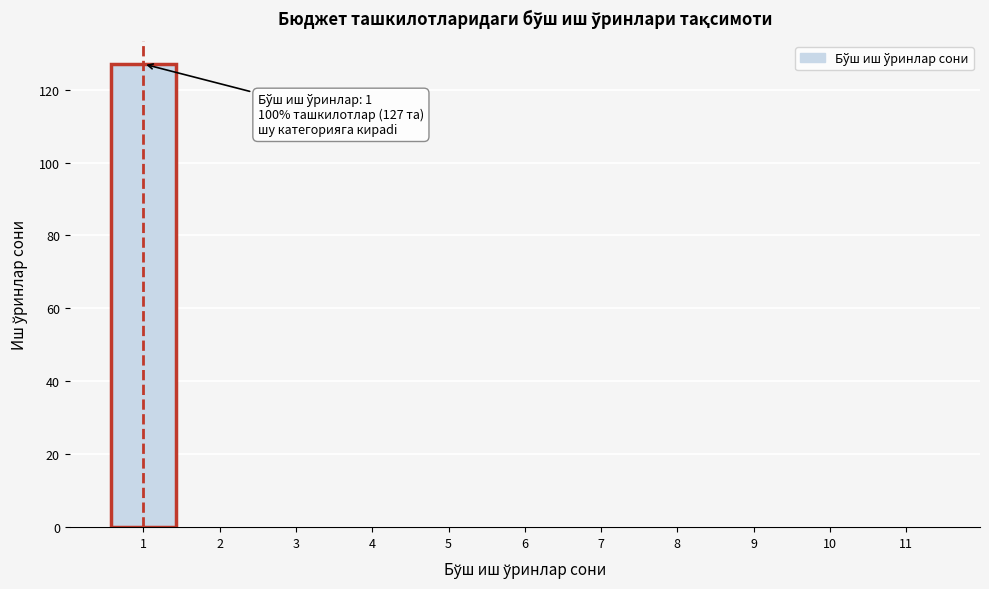

Reading left to right, transcribe all the data shown in this chart.

1=127	2=0	3=0	4=0	5=0	6=0	7=0	8=0	9=0	10=0	11=0